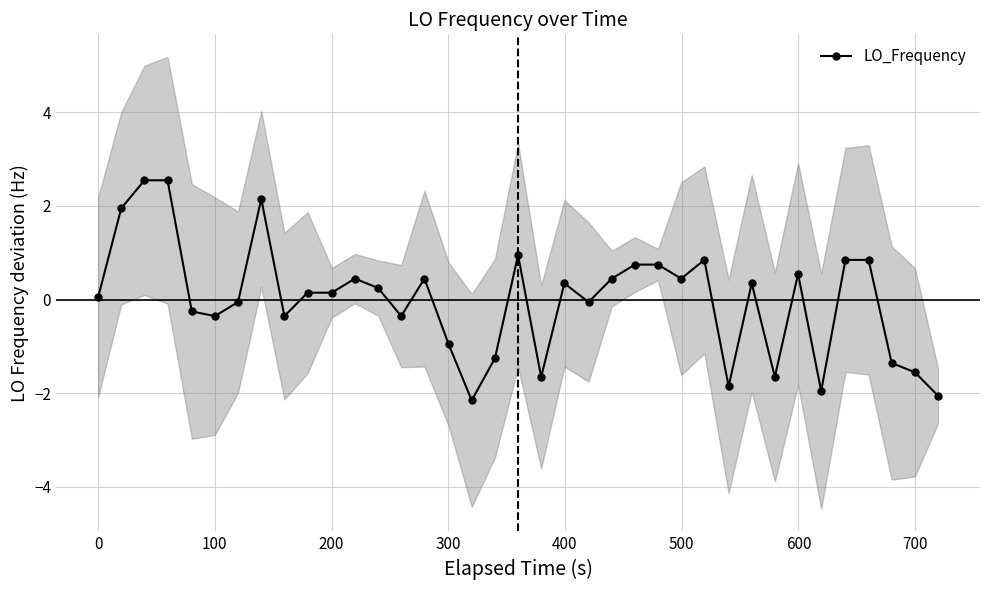

How many data points are less than 0?

16